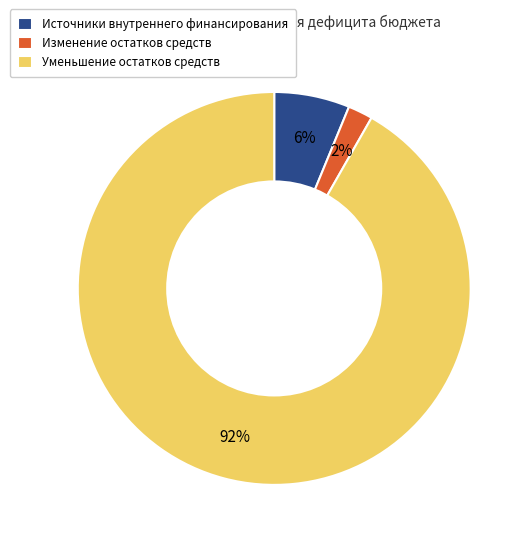

Which has a higher value, Изменение остатков средств or Источники внутреннего финансирования?

Источники внутреннего финансирования